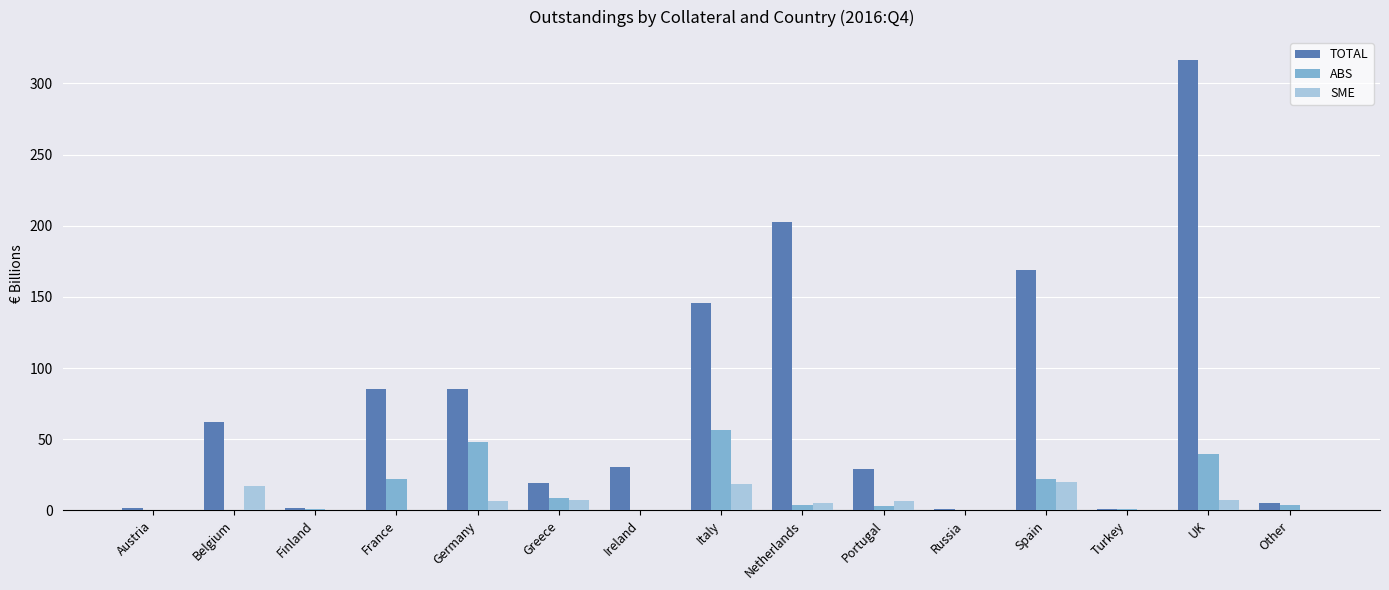

Between Austria and Belgium, which series saw the biggest shift?

TOTAL